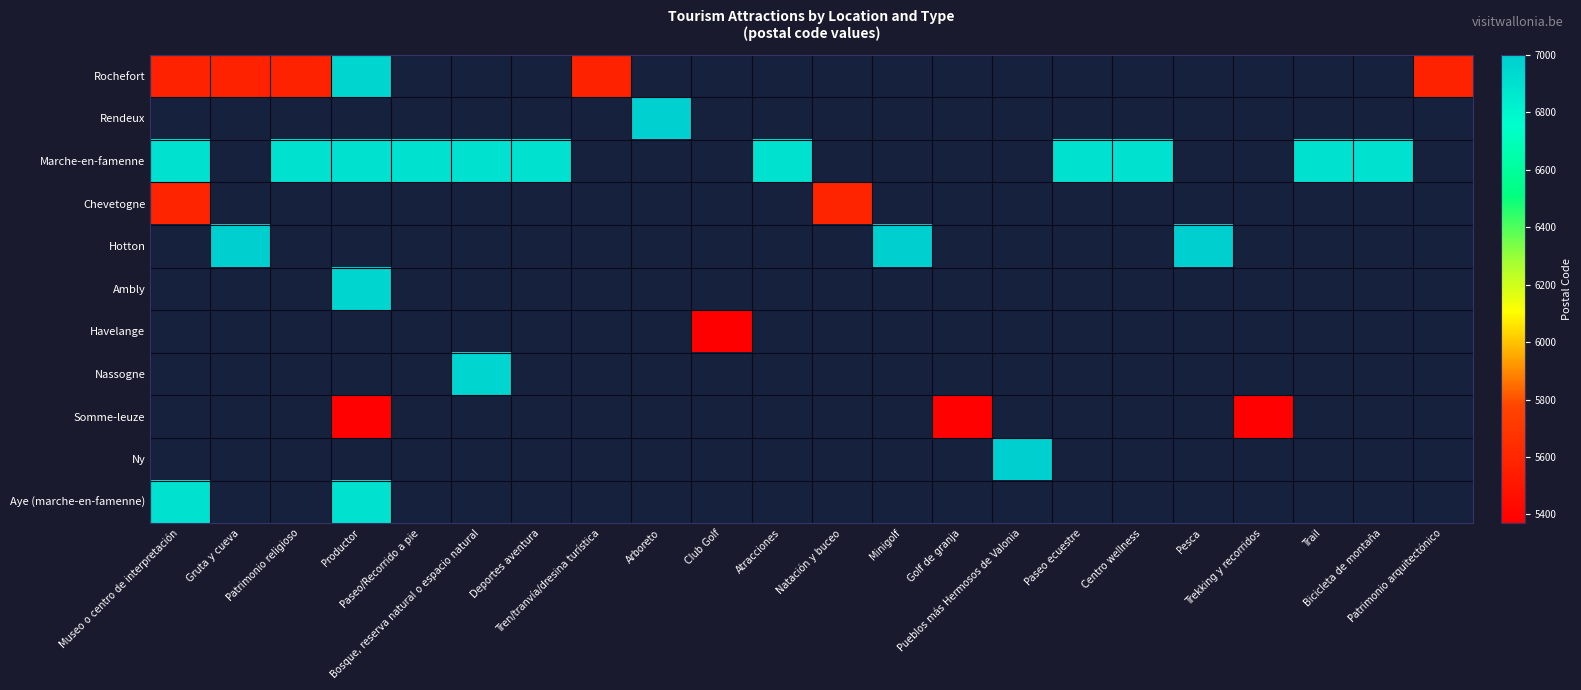

Which has a higher value, Trekking y recorridos or Arboreto?

Arboreto